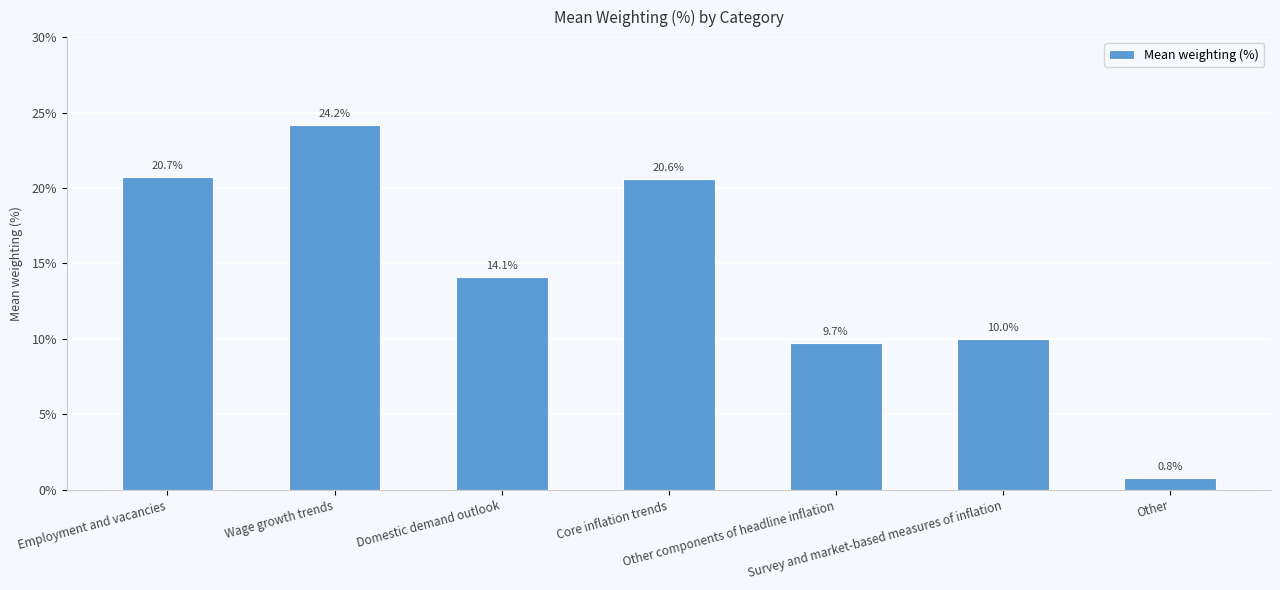

What position from the right is Employment and vacancies?

7